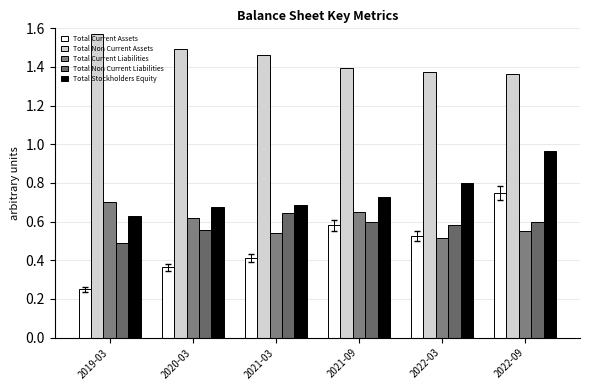

What is the value of the Total Stockholders Equity bar at the 5th from the left?

0.8